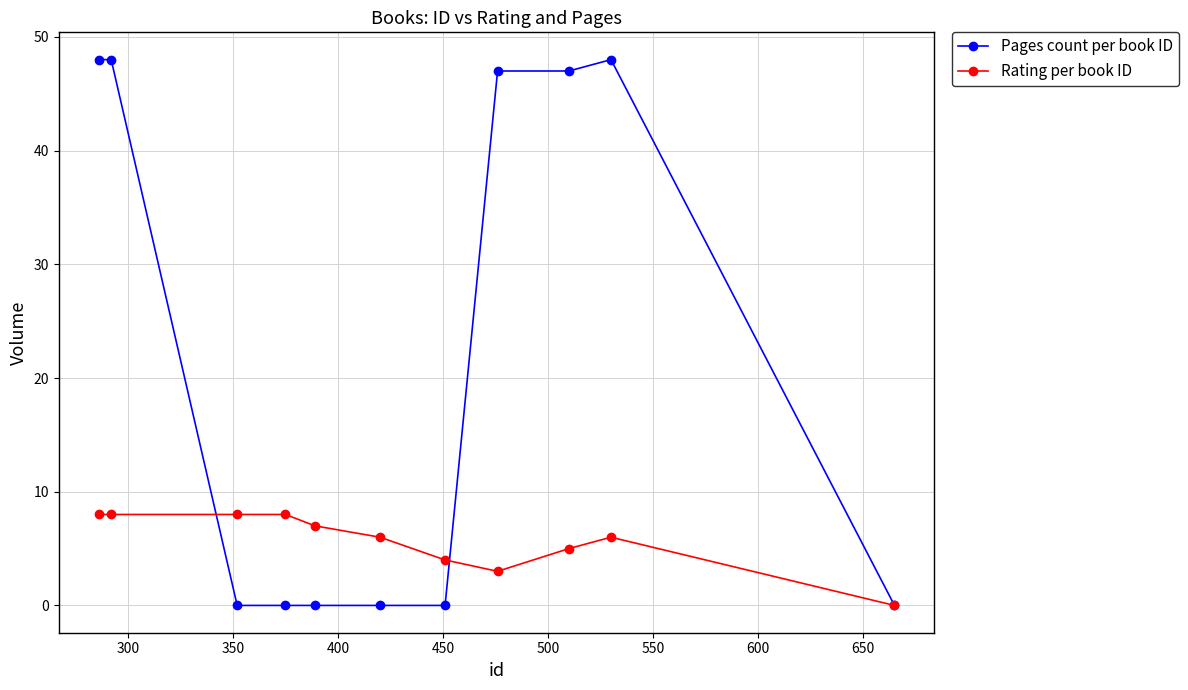

Reading right to left, extract all data points from this chart.

Pages count per book ID: 0	48	47	47	0	0	0	0	0	48	48
Rating per book ID: 0	6	5	3	4	6	7	8	8	8	8